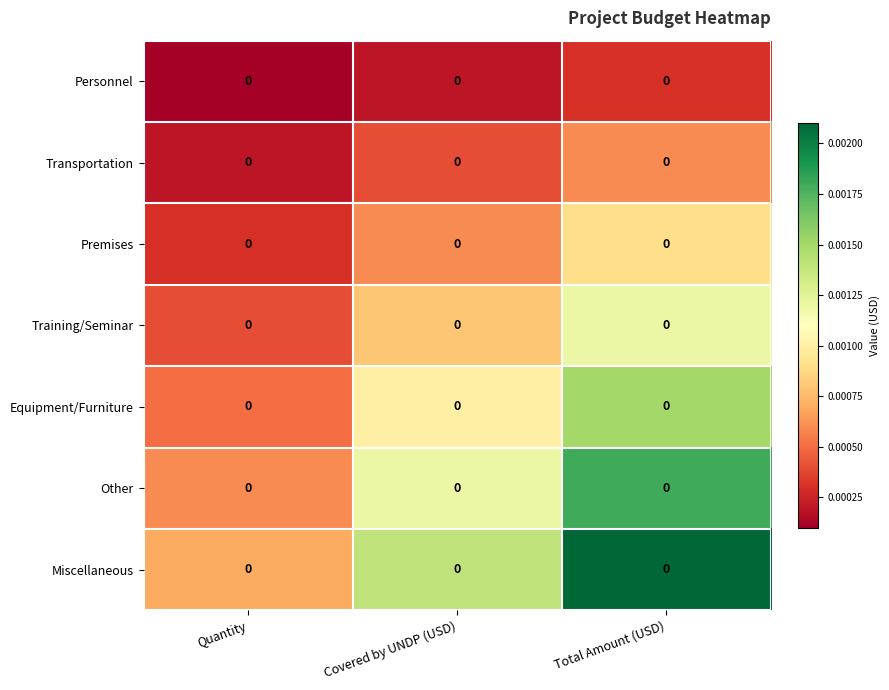

At which label is Equipment/Furniture closest to 0?

Quantity